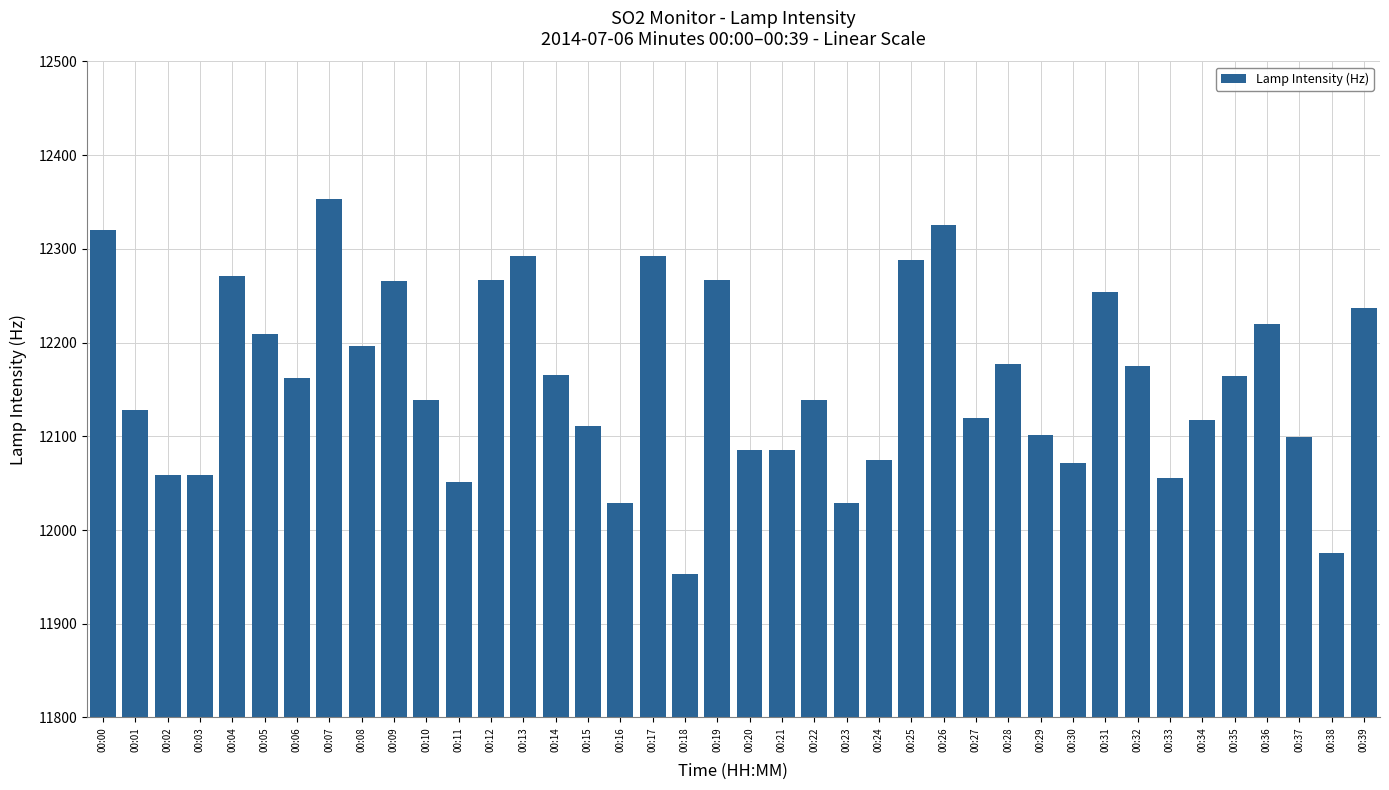

What is the smallest value displayed?

11953